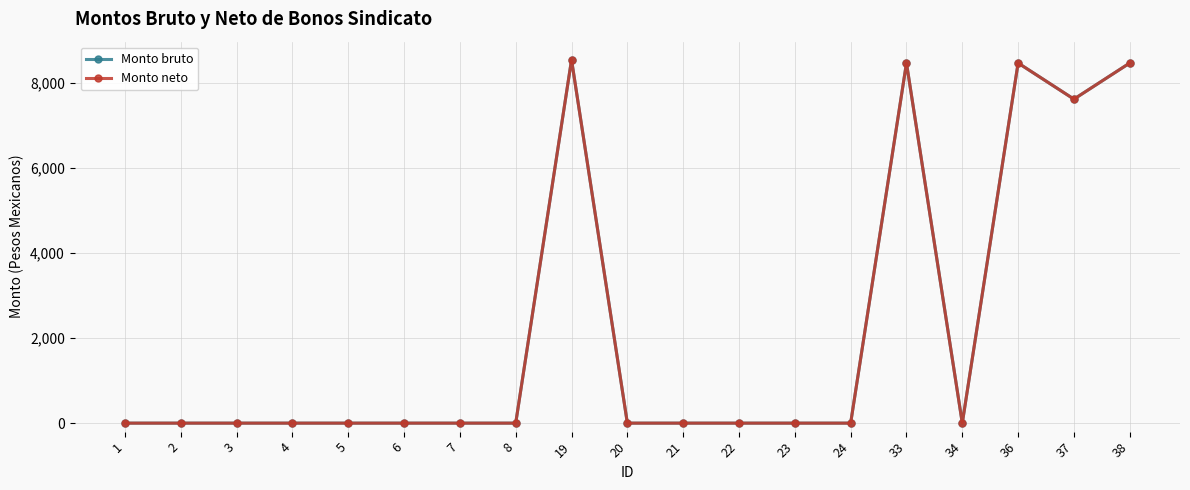

Which series has the largest total across all categories?

Monto bruto